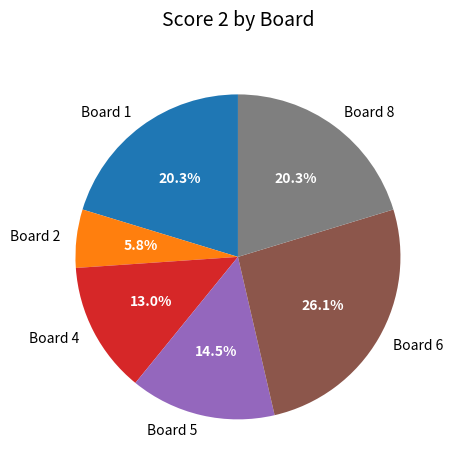

Combined, what portion of the pie is Board 6 and Board 2?

31.9%